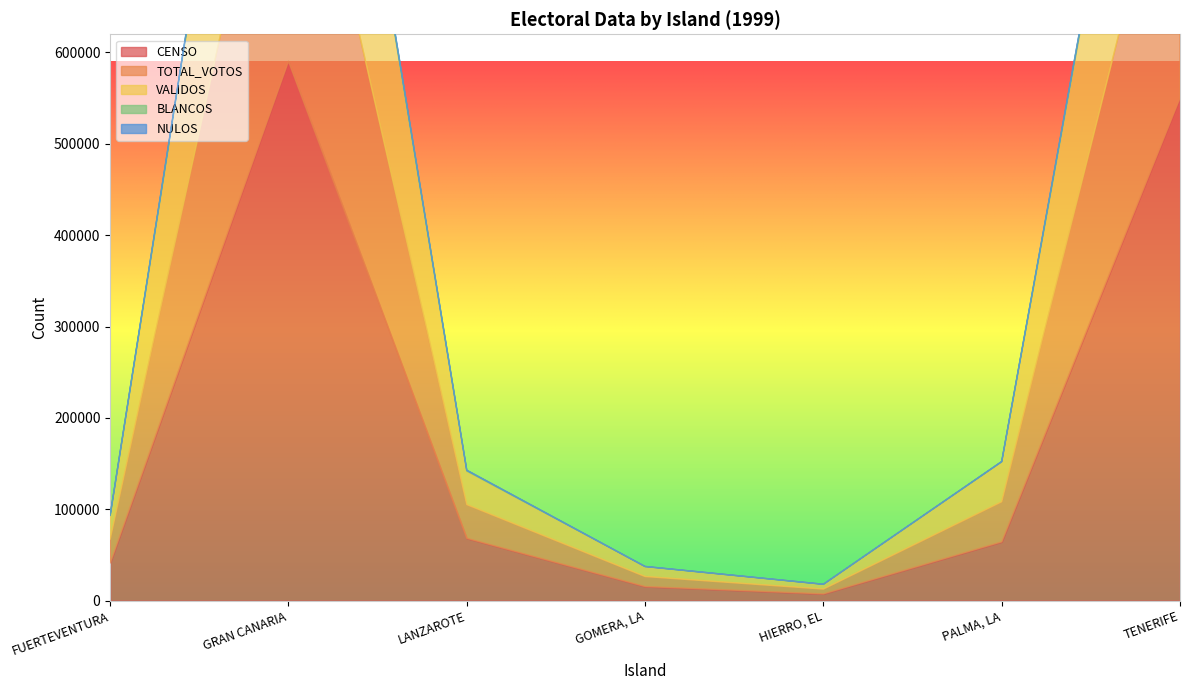

What is the total value across all series at PALMA, LA?

152352